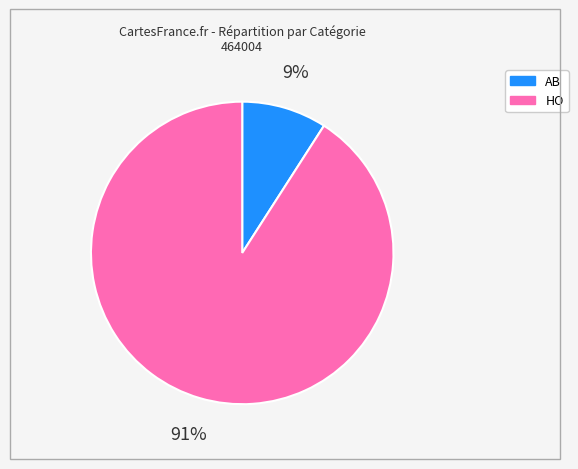

Between HO and AB, which is larger?

HO